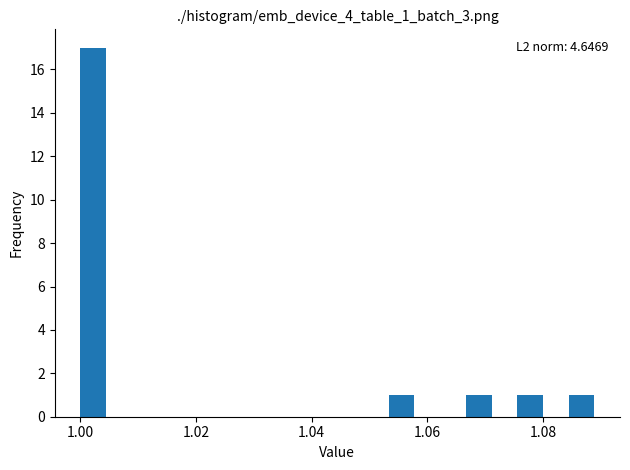

Around what value on the x-axis is the tallest bar? Give the approximate position of its centre, as read against the axis.

1.002